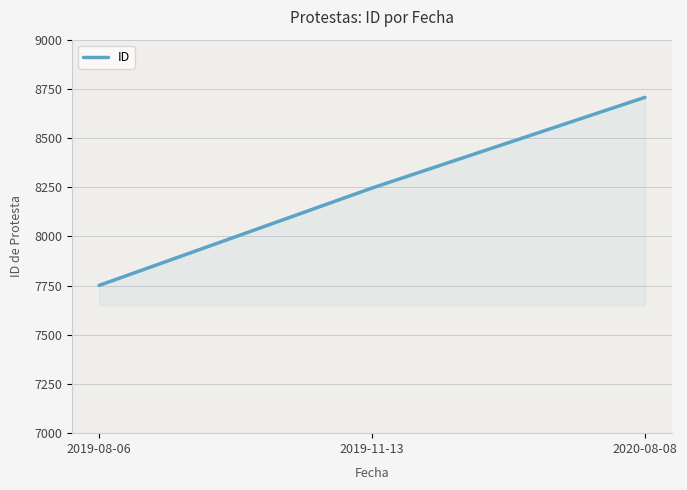

Which label corresponds to the smallest value in the chart?

2019-08-06